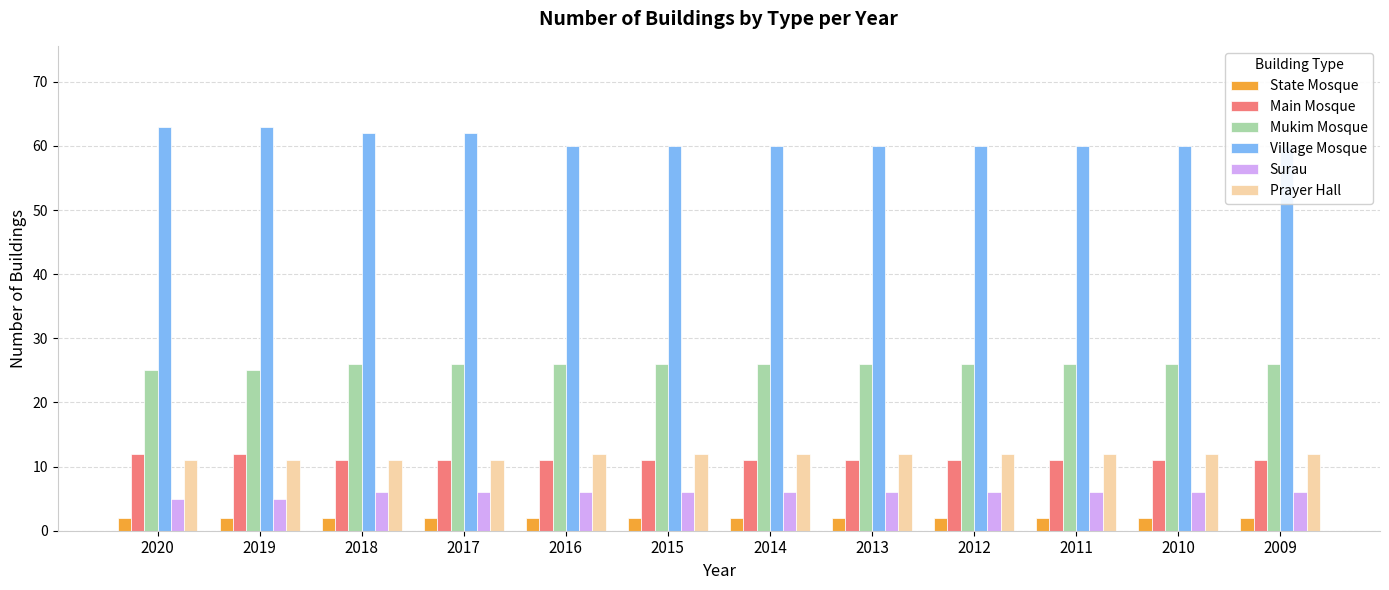

How many series are shown in this chart?

6